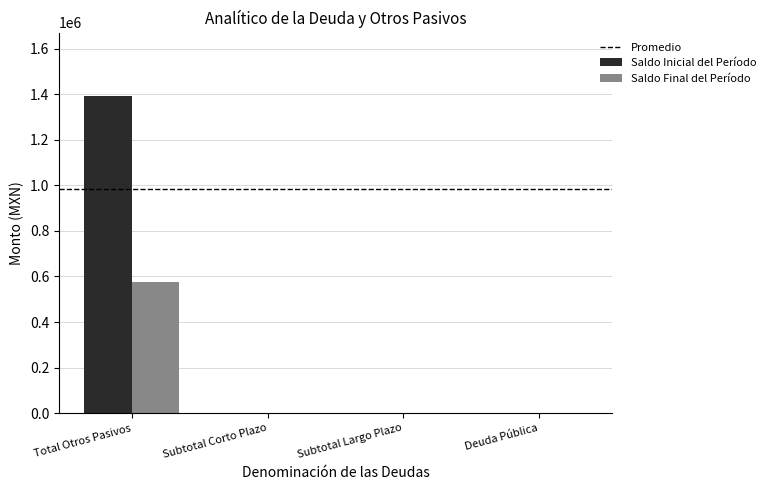

The Saldo Inicial del Período series shows 1391455.6 at Total Otros Pasivos. True or false?

True